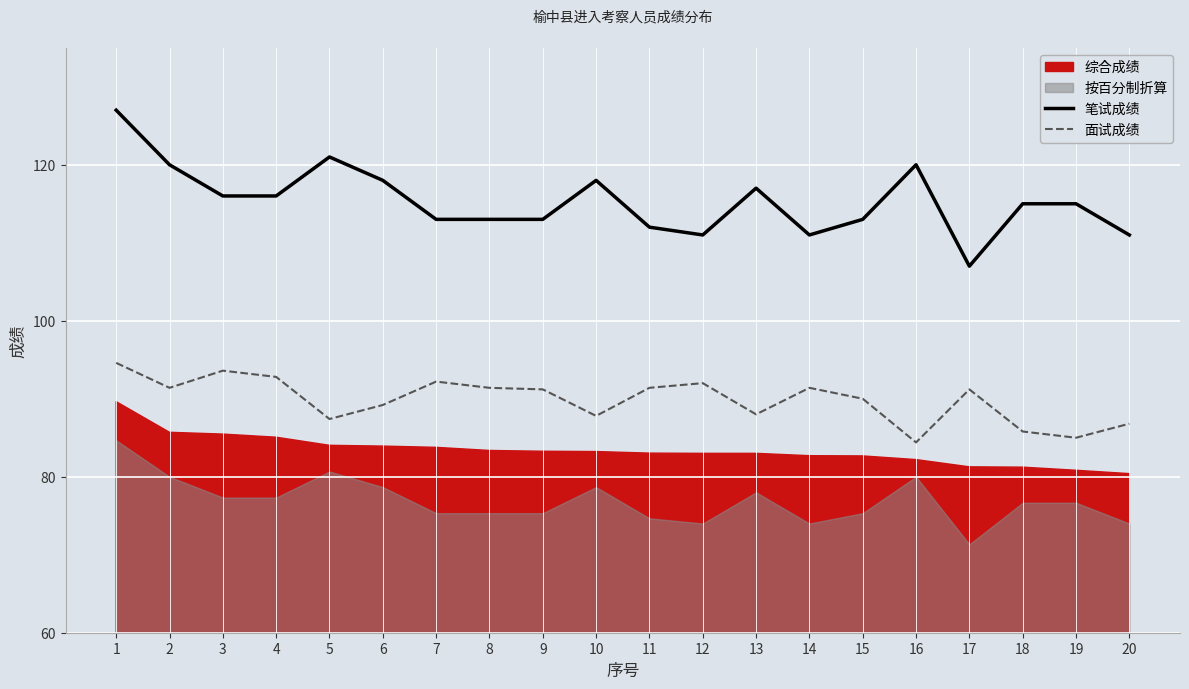

How many interior local peaks does the 笔试成绩 series have?

4